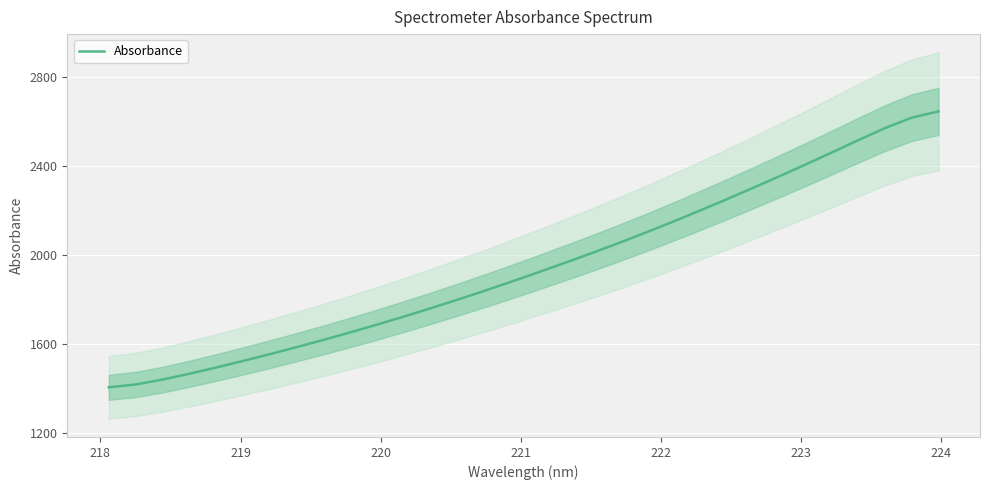

What is the highest value of the Absorbance series?

2645.9